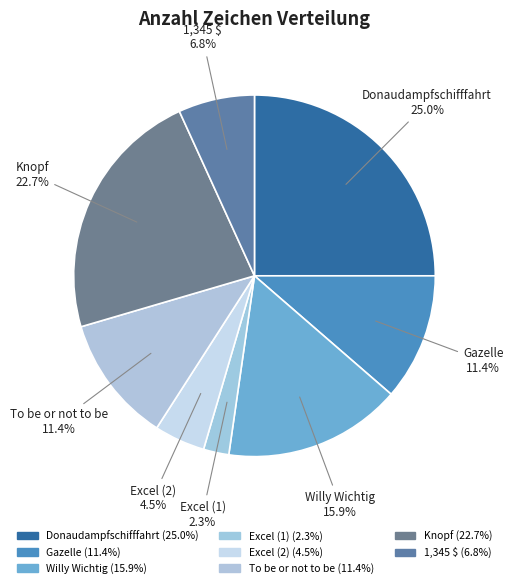

To the nearest percent, what is the combined percentage of Excel (1) and Gazelle?

14%